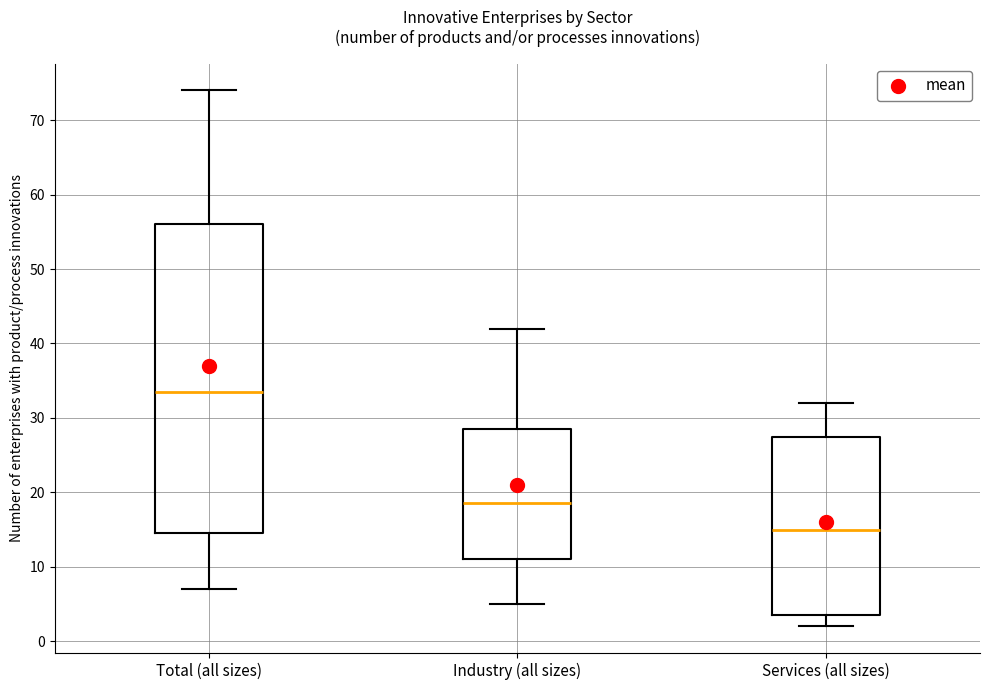

Where does the median line of the box for Services (all sizes) sit on the y-axis? The values are not printed on the chart, so give them approximately, as read against the axis.

15